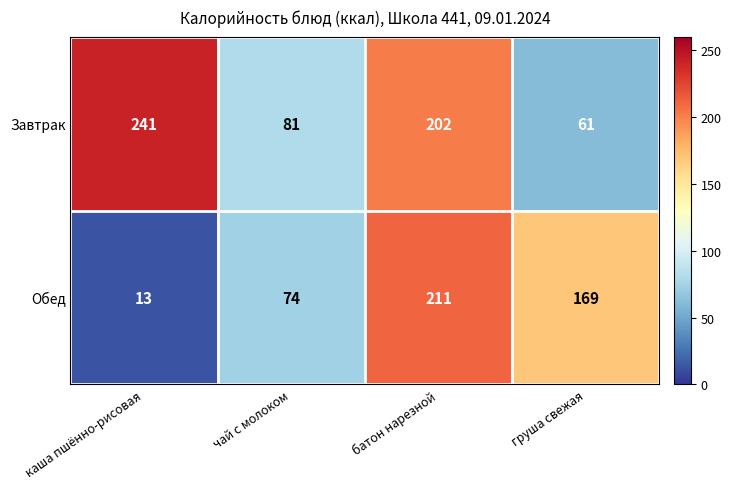

The value of Завтрак at батон нарезной is 303. True or false?

False